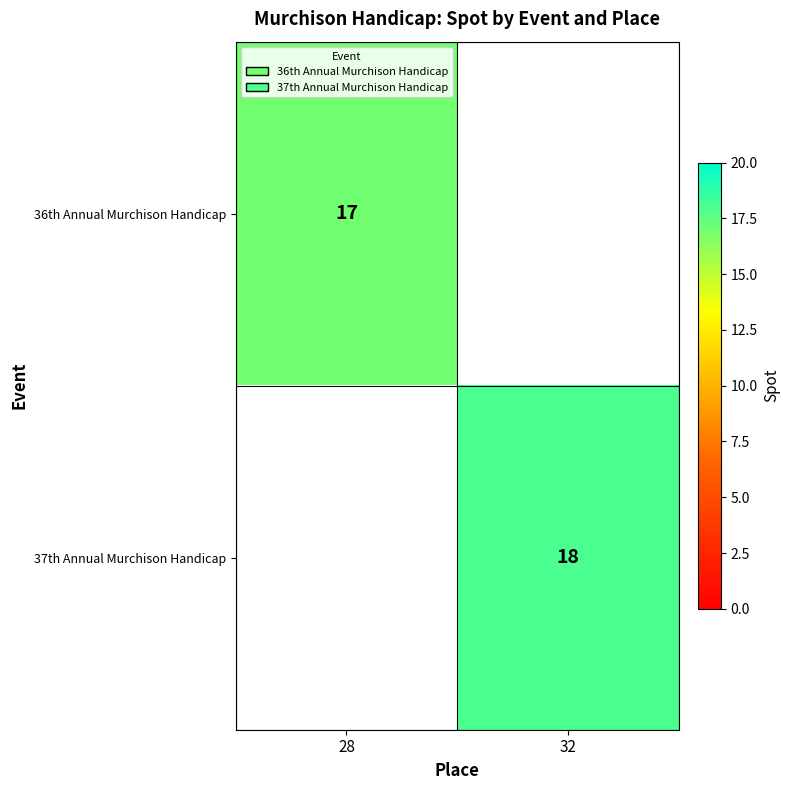

At which category does the chart reach its peak across all series?

32